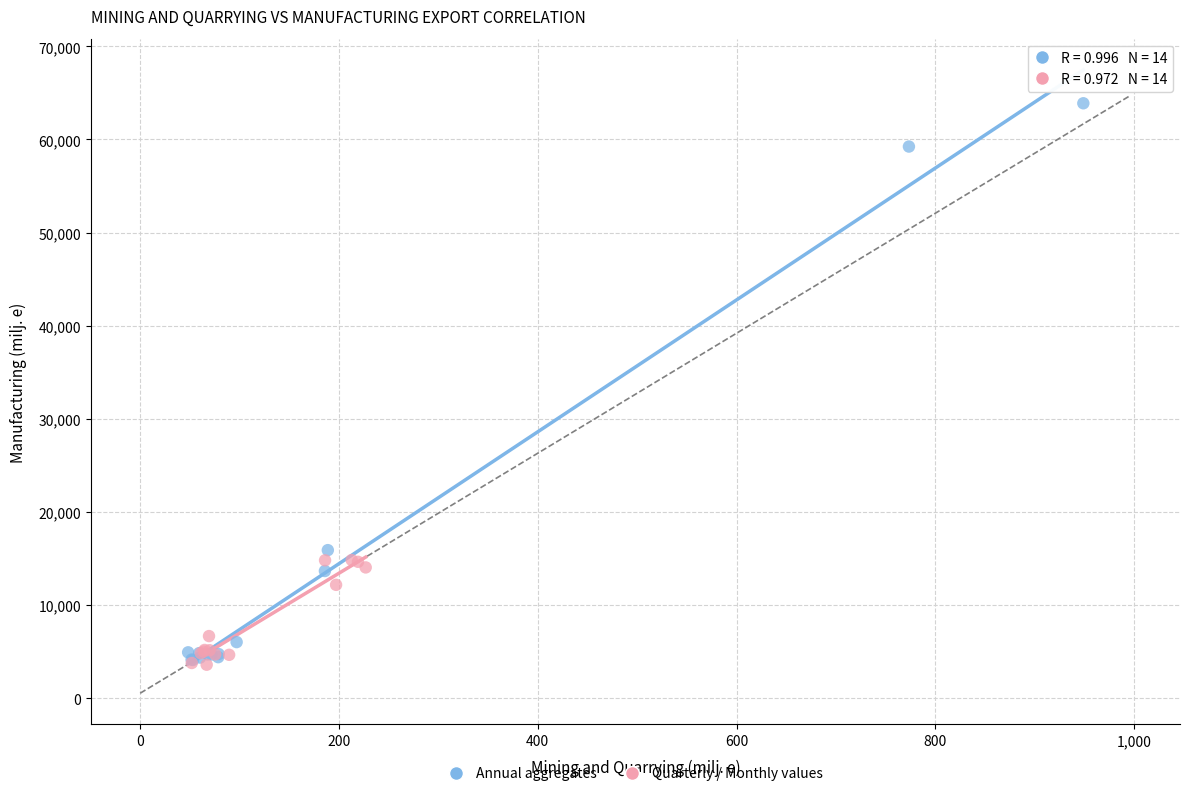

Which series contains the highest Y value?

Annual aggregates